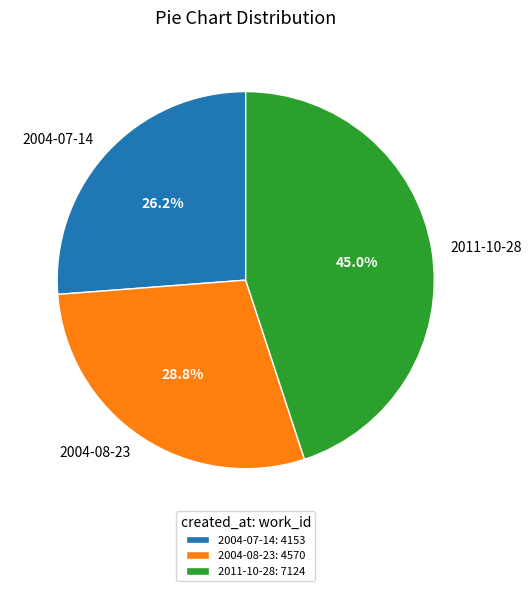

The 2004-08-23 slice represents 21% of the pie. True or false?

False